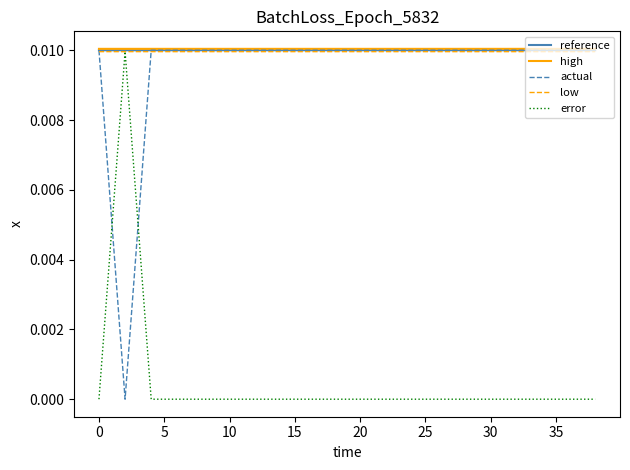

How many times do actual and error cross each other?

2